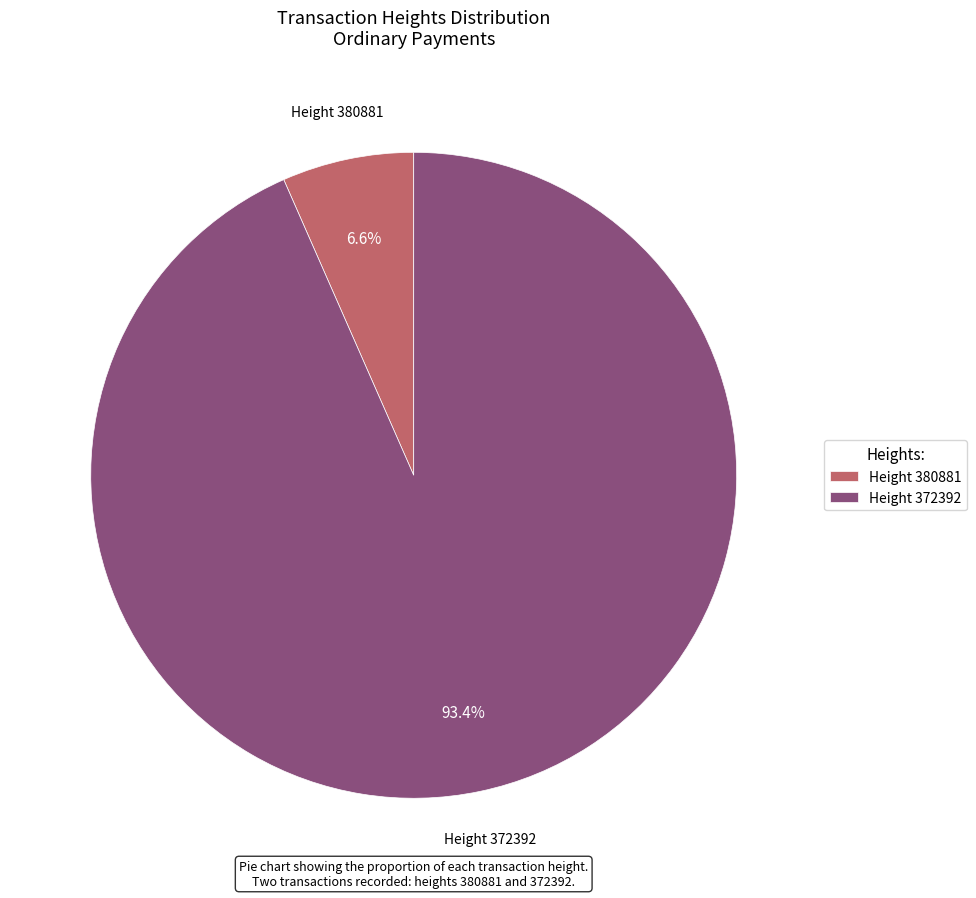

Which category has the smallest portion of the pie?

Height 380881